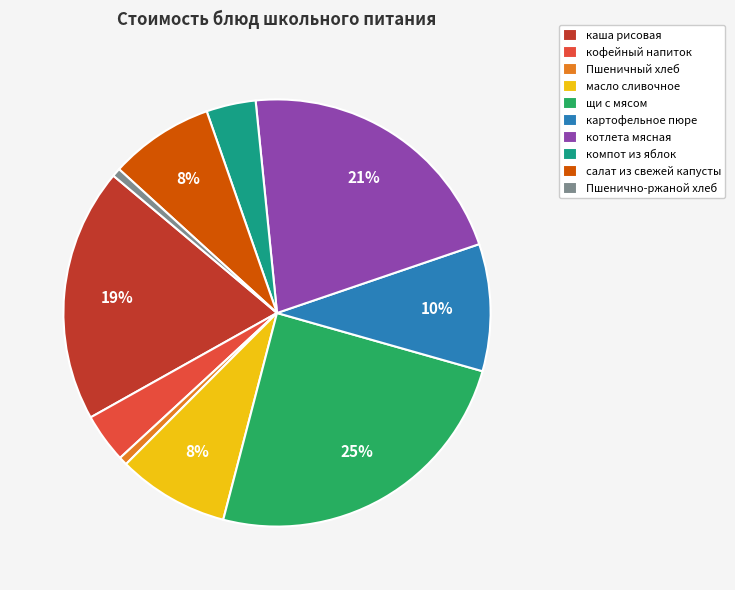

Is there any slice that represents more than half of the pie?

No